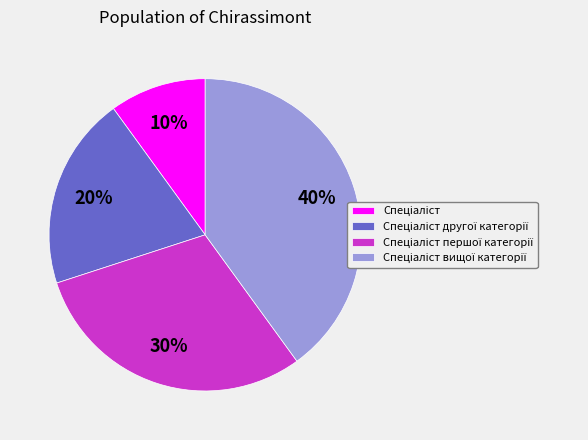

To the nearest percent, what is the difference between the largest and smallest slice percentages?

30%